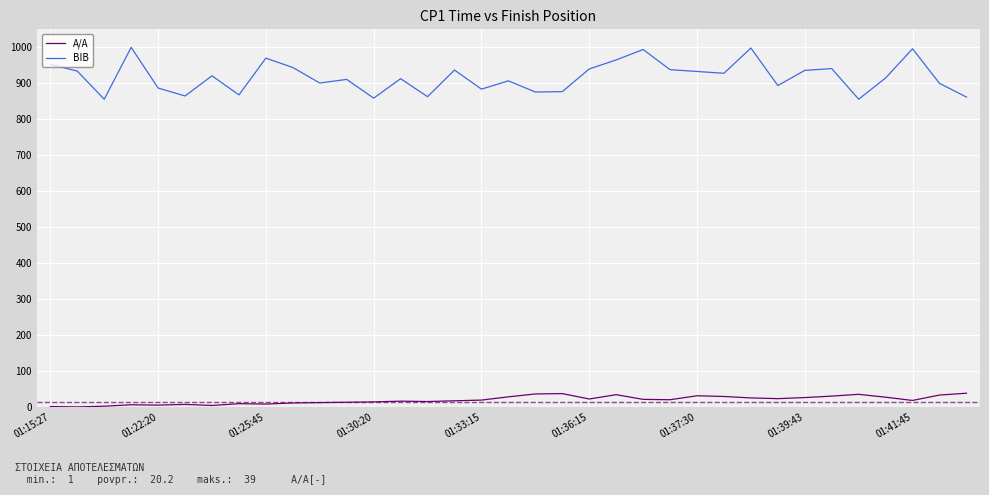

Which series has the widest spread of values?

BIB